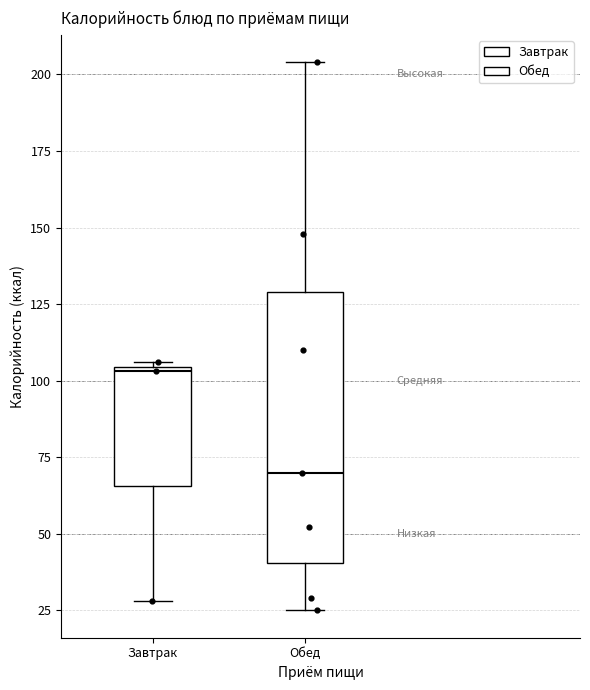

Reading left to right, transcribe this box plot: for each box, give where its median line is, the range the box spans, and where its two whiskers end, as read against the y-axis. The values are not printed on the chart, so give them approximately, as read against the axis.

Завтрак: median 105, box 65 to 105, whiskers 30 to 105
Обед: median 70, box 40 to 130, whiskers 25 to 205